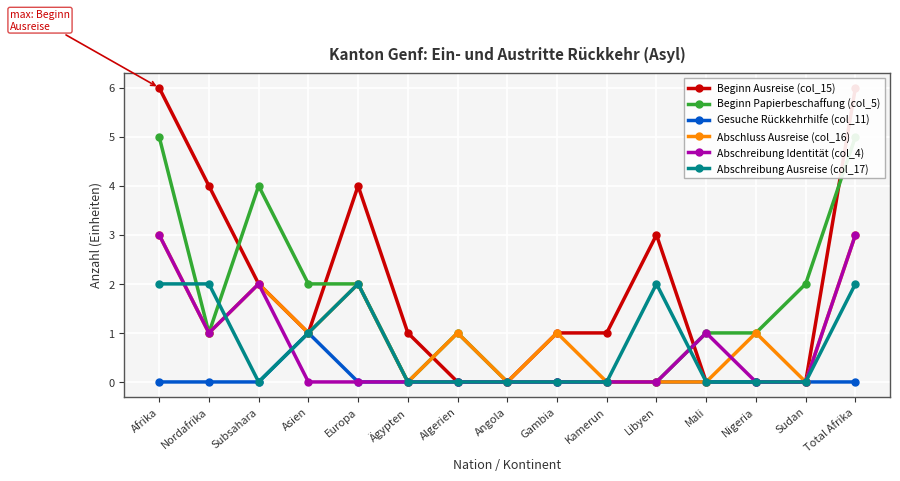

Is this an area chart (filled region under the line)?

No